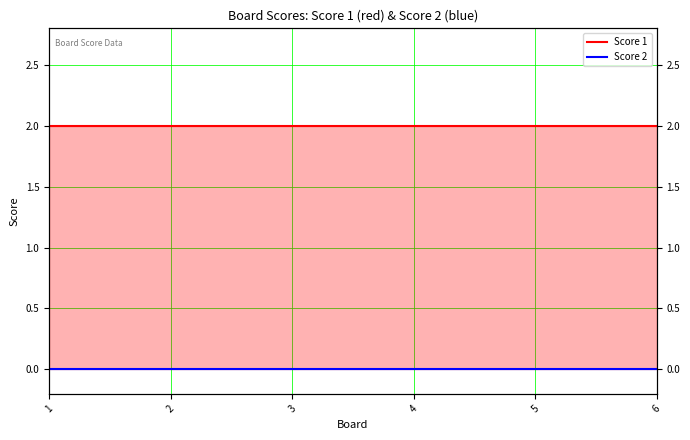

True or false: Score 2 and Score 1 cross at least once.

False